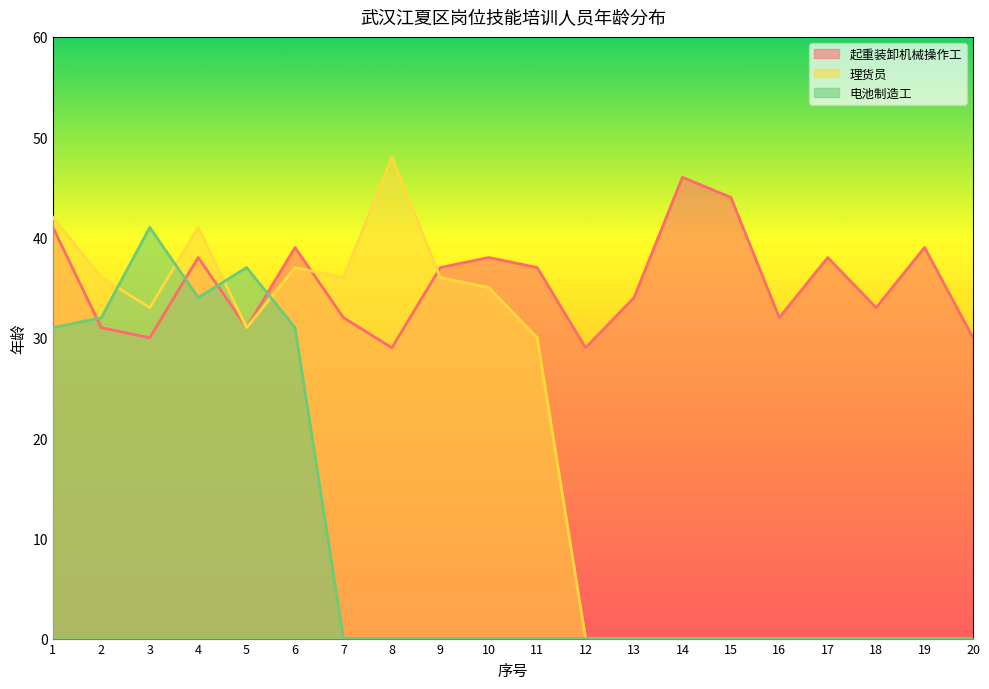

Where is 起重装卸机械操作工 nearest to the value 37?

9